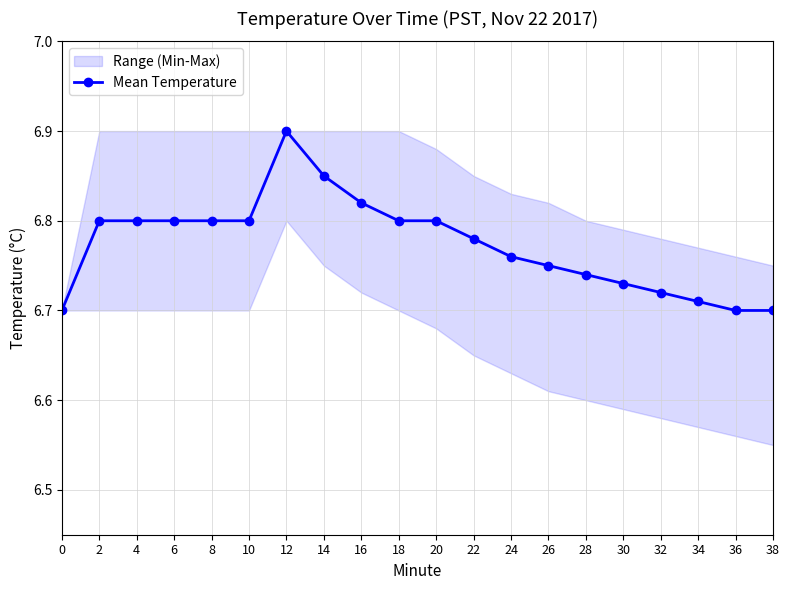

The chart shows a value of 6.8 at 22. True or false?

True